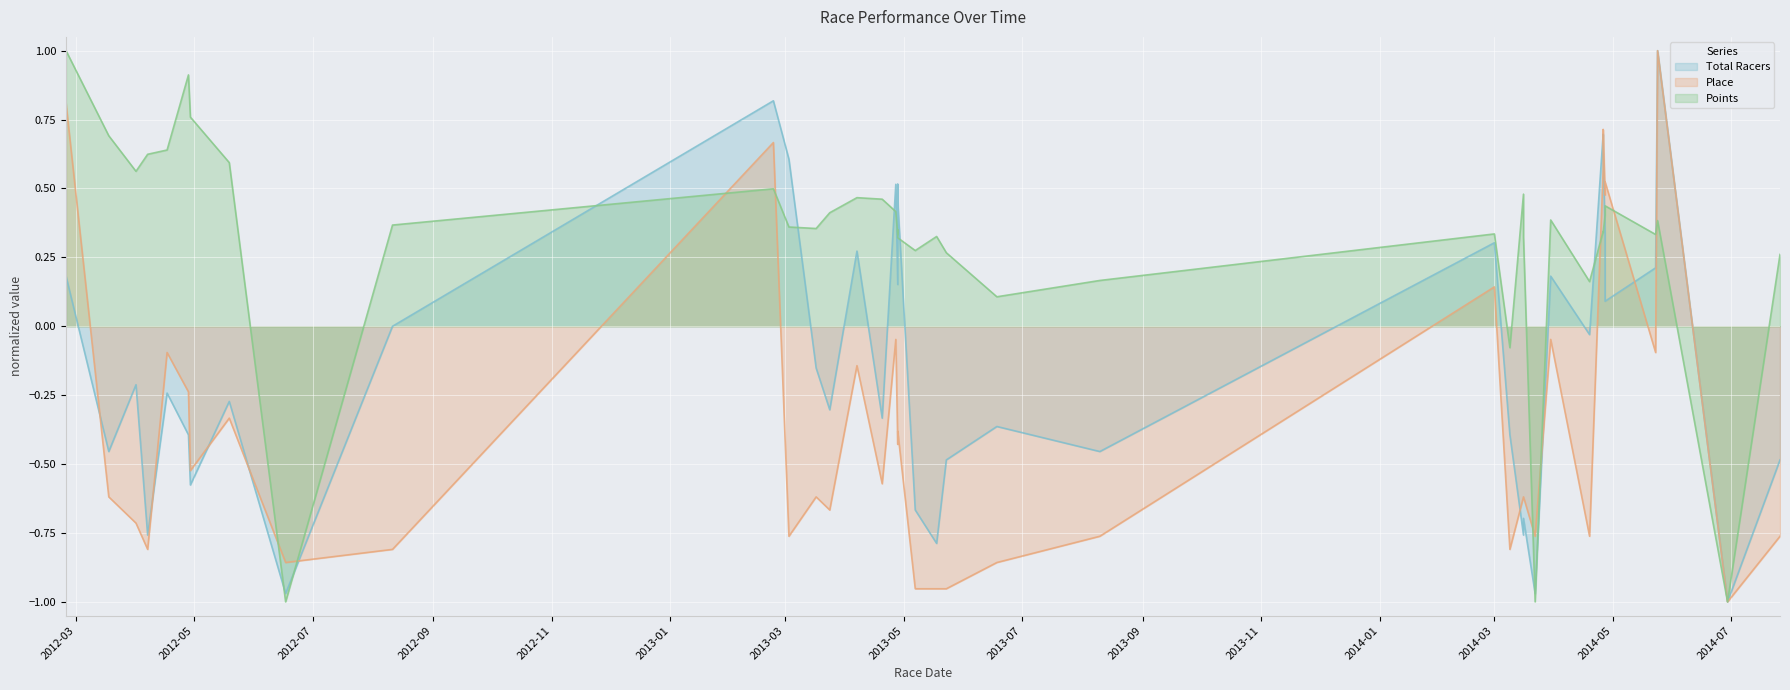

What value does the Total Racers series have at 2014-03-16?

-0.7